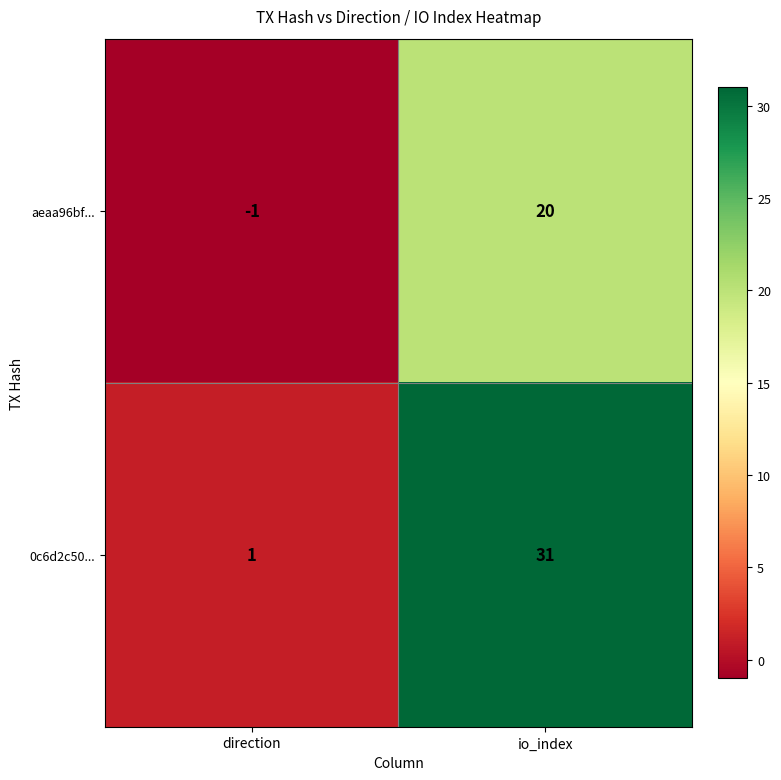

At which category is the sum across all series the highest?

io_index